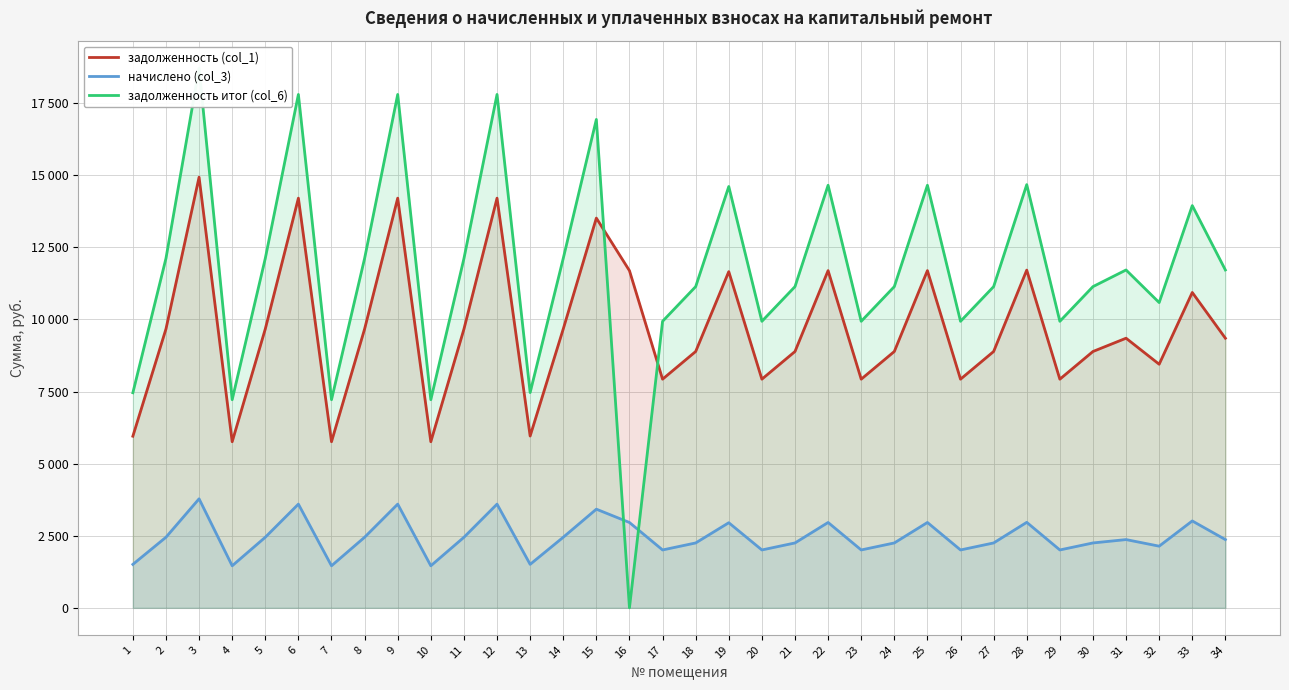

Reading left to right, extract all data points from this chart.

задолженность (col_1): 5952.0	9671.0	14935.8	5760.0	9671.0	14208.0	5760.0	9671.0	14208.0	5760.0	9665.4	14208.0	5957.8	9671.0	13516.8	11692.8	7929.6	8889.6	11660.2	7929.6	8889.6	11694.6	7929.6	8889.6	11694.6	7929.6	8889.6	11712.0	7929.6	8889.6	9350.4	8448.0	10936.8	9350.4
начислено (col_3): 1506.6	2448.0	3780.6	1458.0	2448.0	3596.4	1458.0	2448.0	3596.4	1458.0	2446.6	3596.4	1508.0	2448.0	3421.4	2959.7	2007.2	2250.2	2951.5	2007.2	2250.2	2960.2	2007.2	2250.2	2960.2	2007.2	2250.2	2964.6	2007.2	2250.2	2366.8	2138.4	3013.2	2366.8
задолженность итог (col_6): 7458.6	12119.0	18716.4	7218.0	12119.0	17804.4	7218.0	12119.0	17804.4	7218.0	12112.0	17804.4	7465.8	12119.0	16938.2	0.0	9936.8	11139.8	14611.6	9936.8	11139.8	14654.8	9936.8	11139.8	14654.8	9936.8	11139.8	14676.6	9936.8	11139.8	11717.2	10586.4	13950.0	11717.2